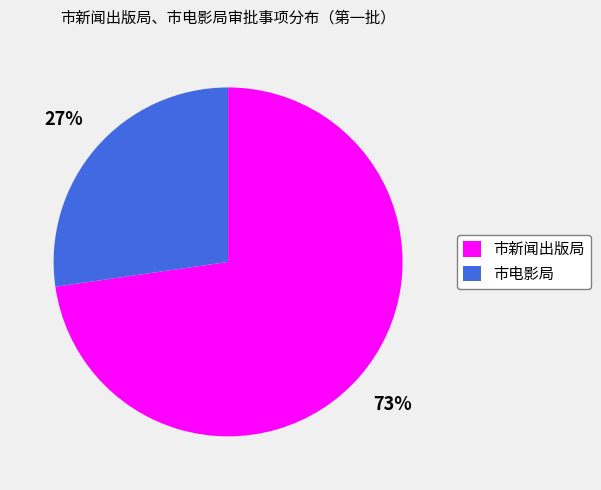

Which category has the biggest portion of the pie?

市新闻出版局